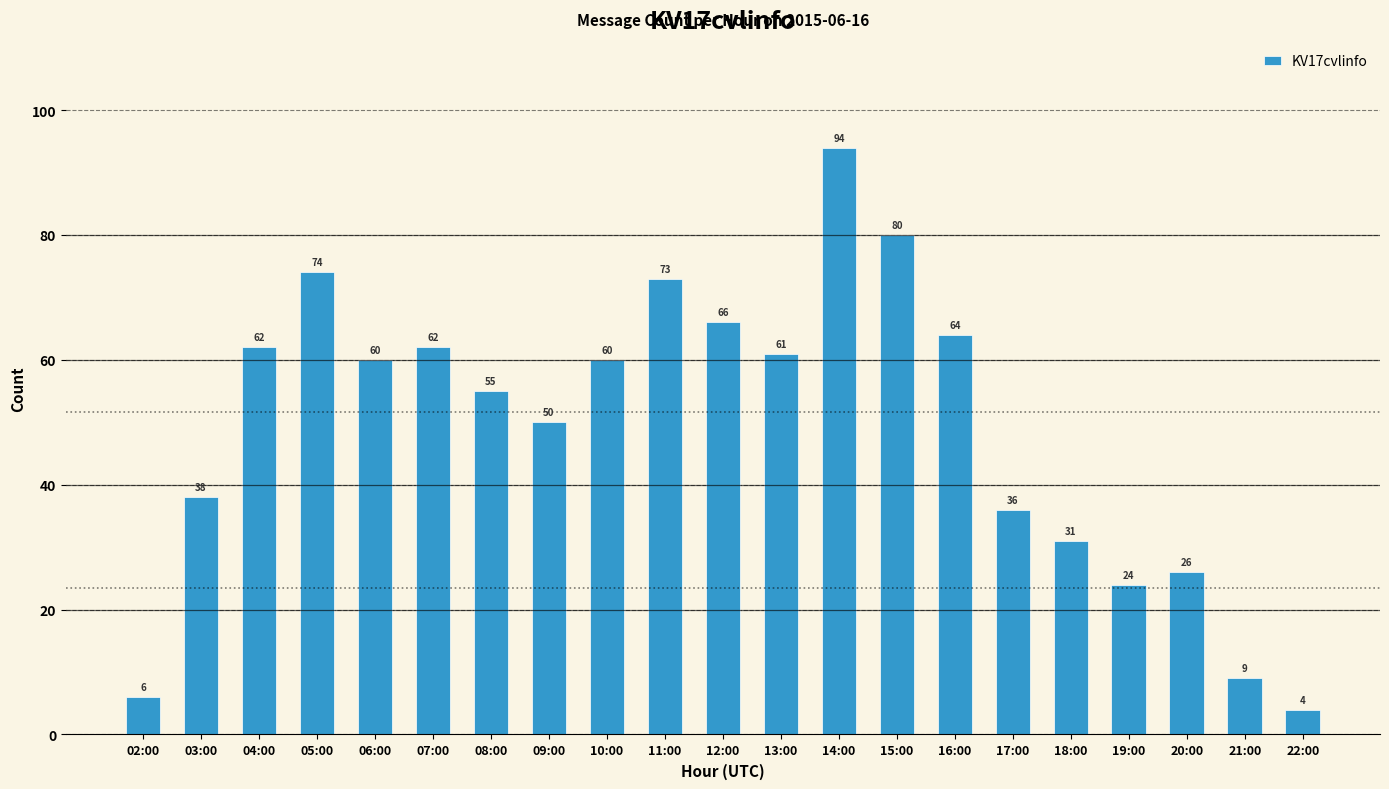

What is the greatest value displayed?

94